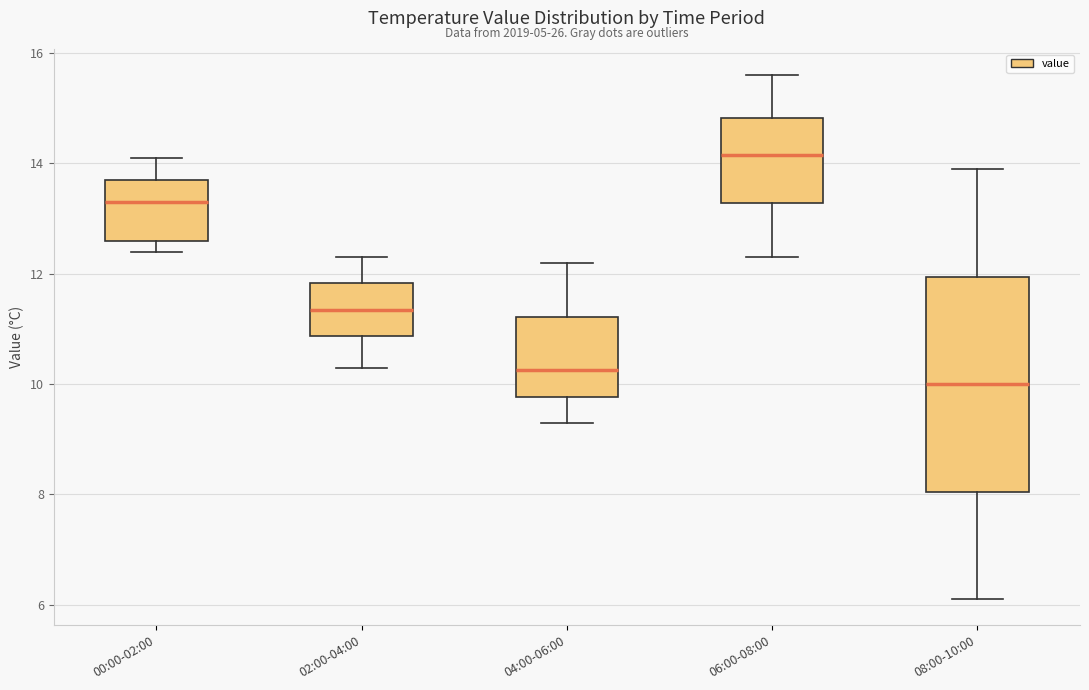

Which box is the tallest, from its lower edge to its upper edge?

08:00-10:00